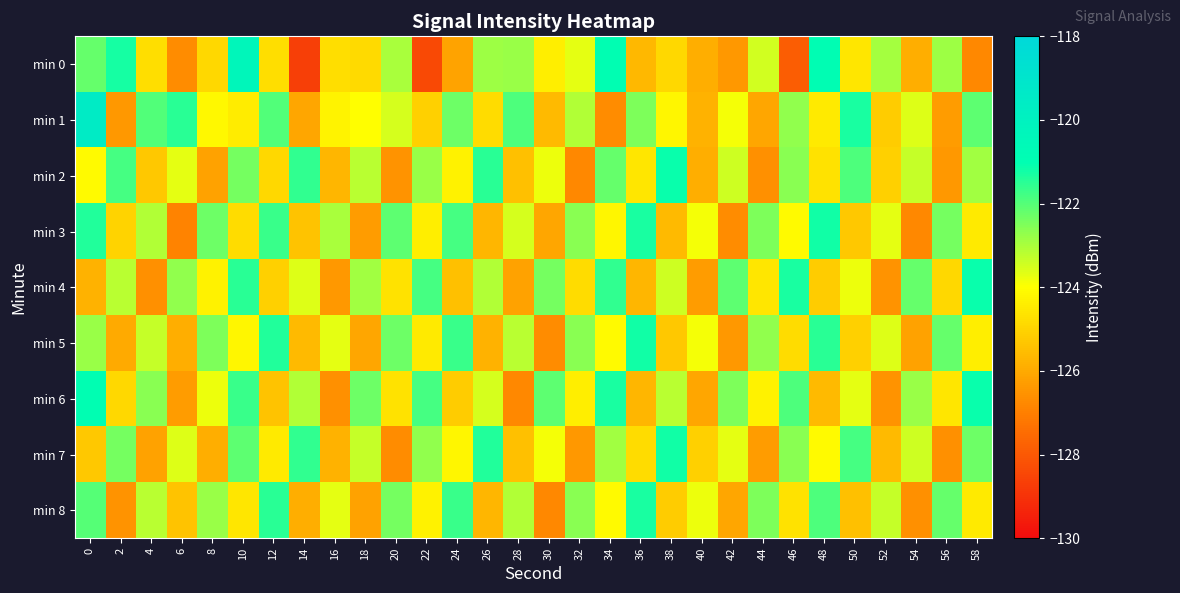

Which category has the lowest value across all series?

14